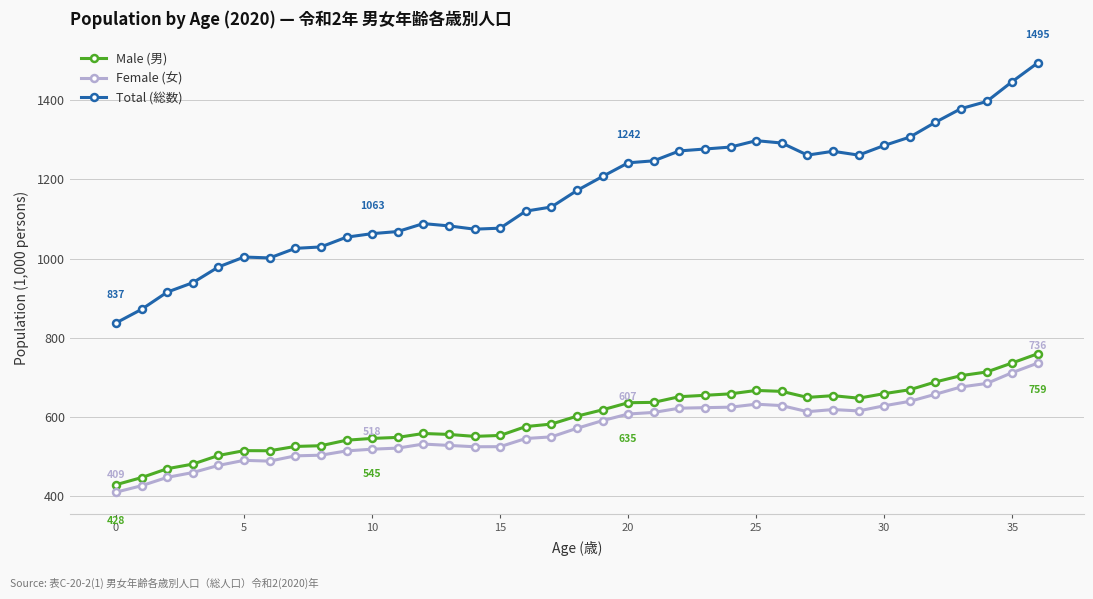

What is the value of the Total (総数) point at the 34th from the left?

1379.1